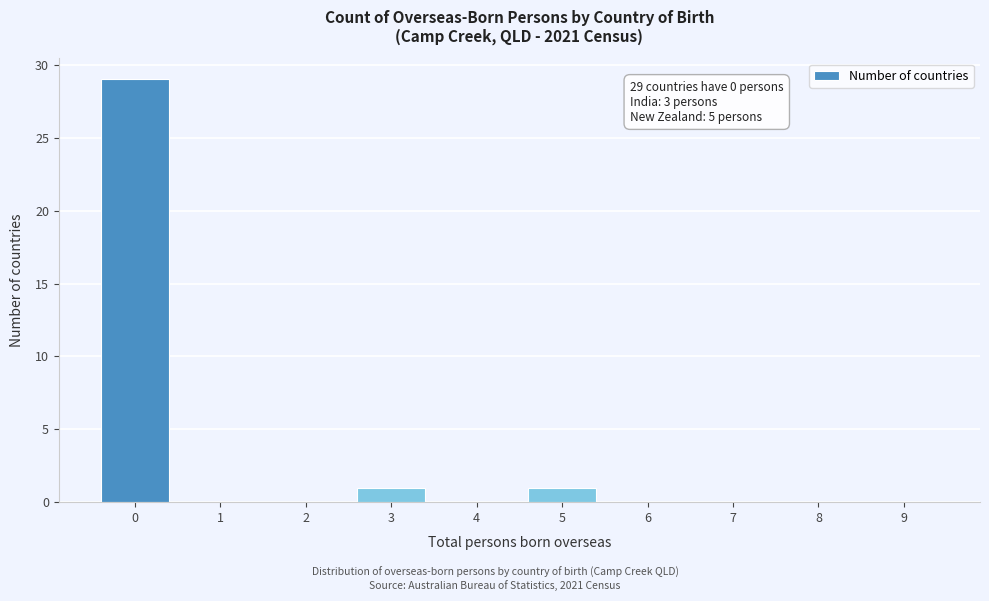

Reading left to right, what are all the values shown in this chart?

0=29	1=0	2=0	3=1	4=0	5=1	6=0	7=0	8=0	9=0